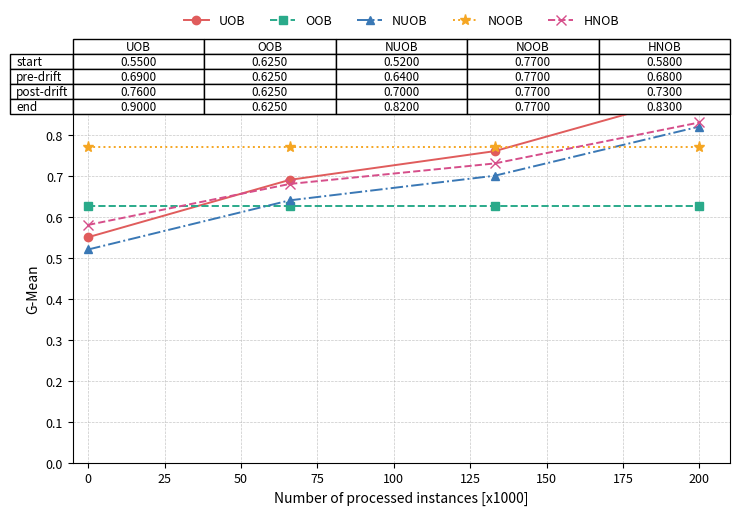

What is the smallest value displayed?

0.5